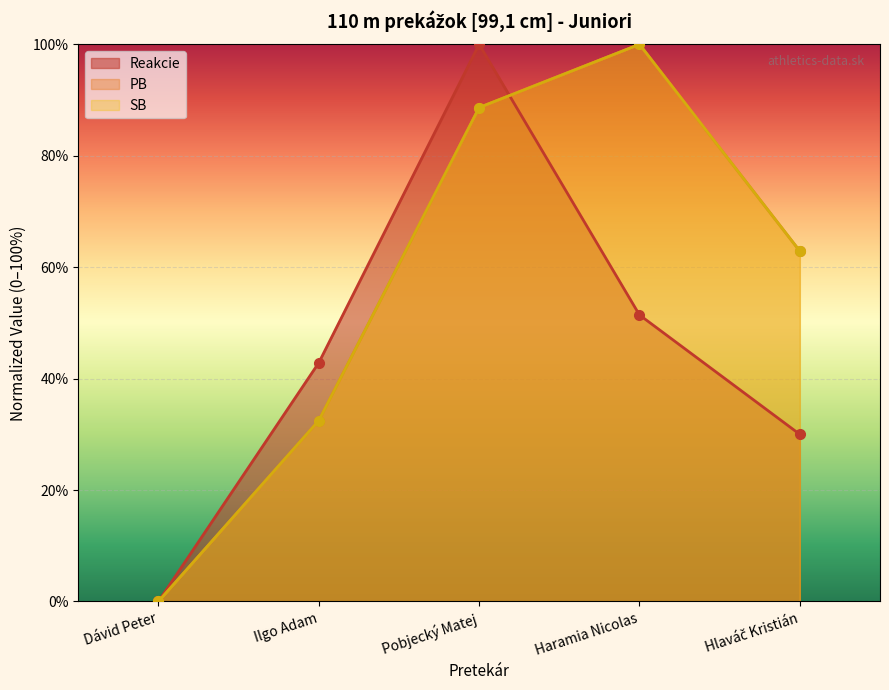

Is it true that Reakcie equals 100.0 at Pobjecký Matej?

True